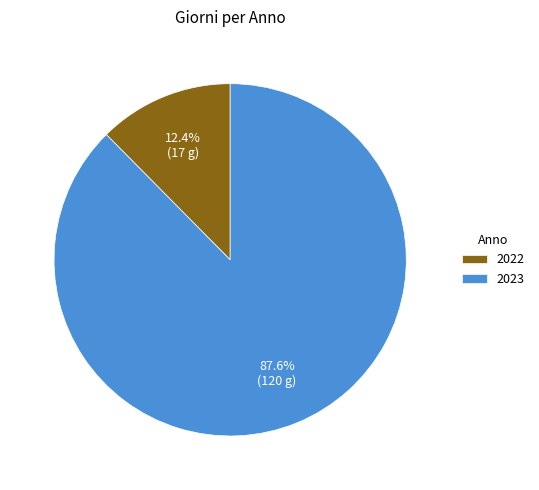

Combined, do 2022 and 2023 account for over 50%?

Yes